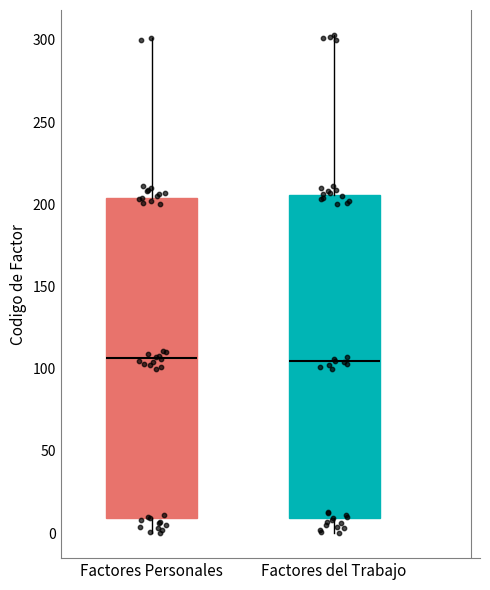

Where does the median line of the box for Factores del Trabajo sit on the y-axis? The values are not printed on the chart, so give them approximately, as read against the axis.

105